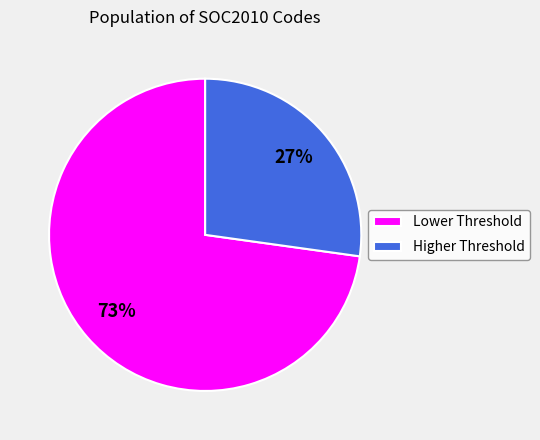

Approximately how many times larger is the value at Higher Threshold compared to Lower Threshold?

0.4